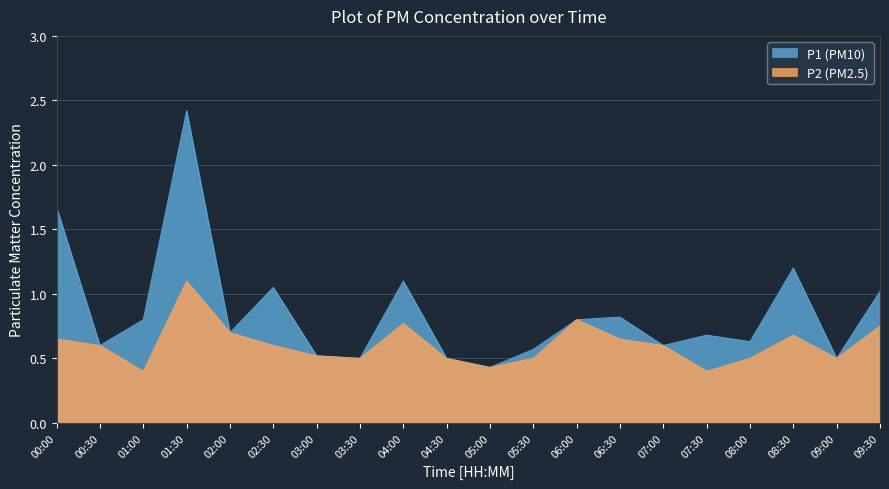

Between 00:30 and 02:30, which series saw the biggest shift?

P1 (PM10)